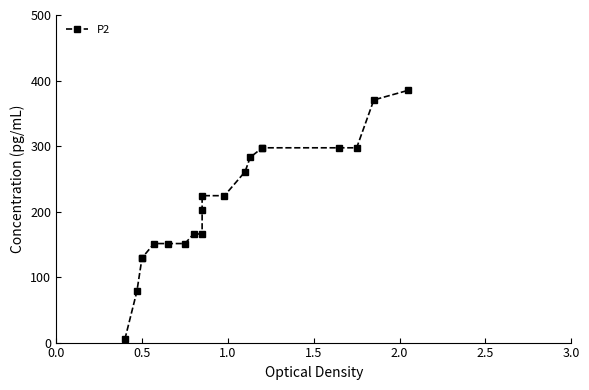

What is the smallest value displayed?

5.0